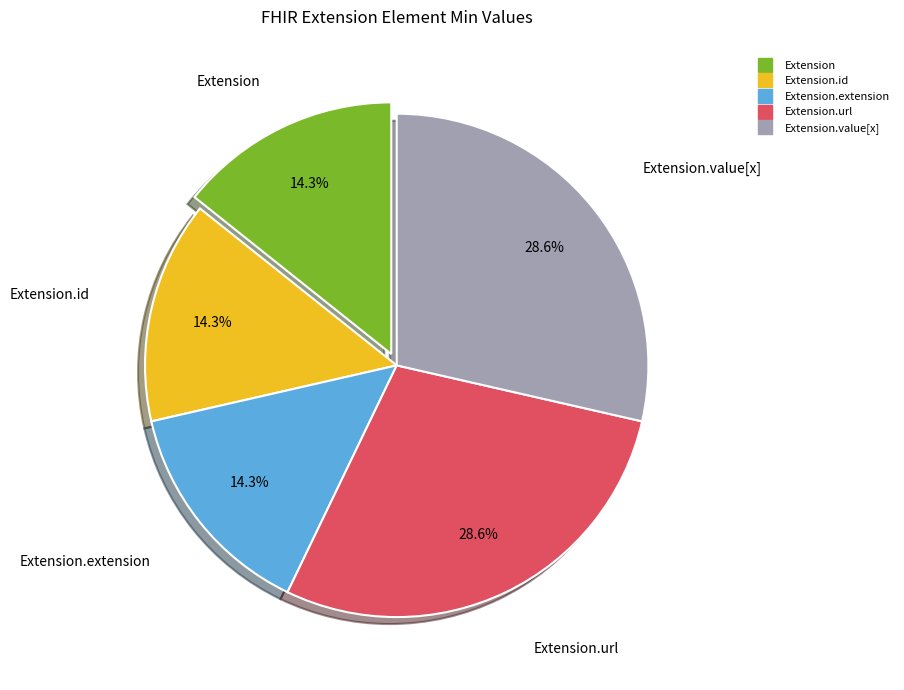

Is there a majority slice in this chart?

No